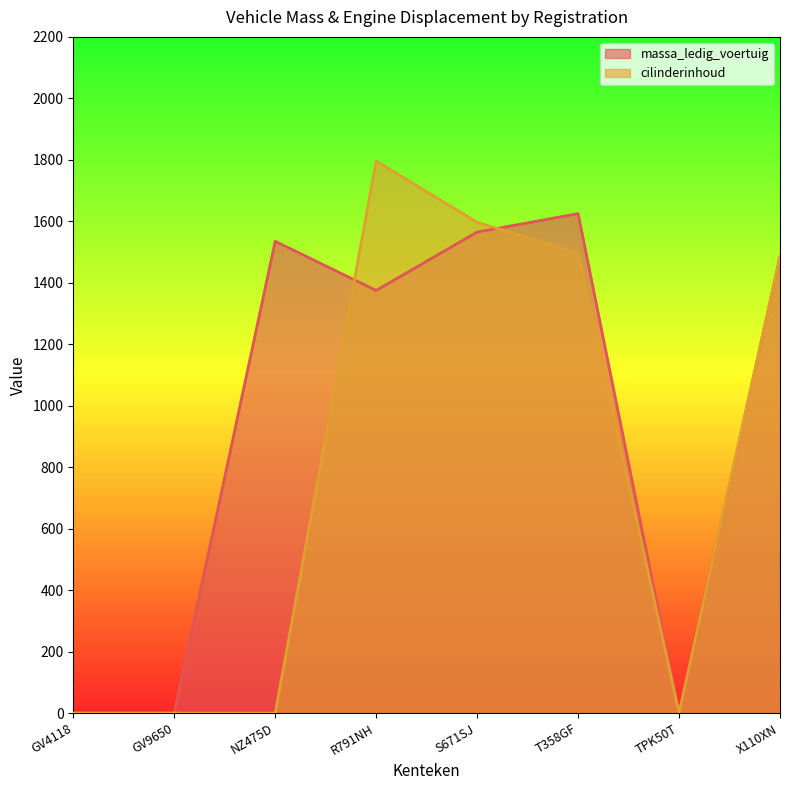

The value of massa_ledig_voertuig at T358GF is 2668. True or false?

False